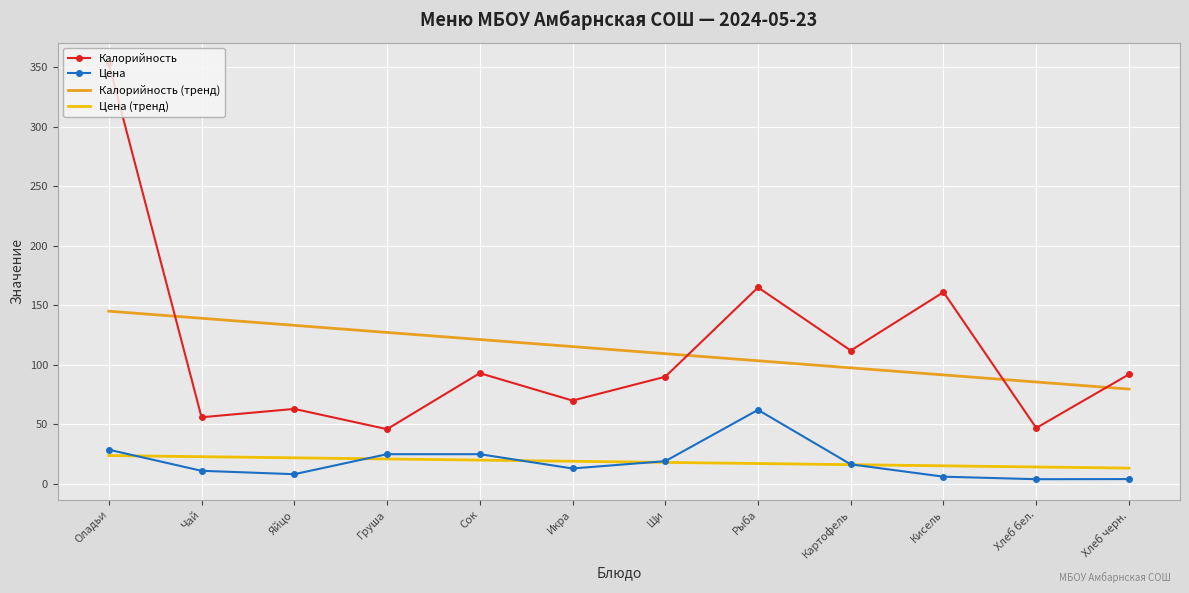

At which category is the sum across all series the highest?

Оладьи